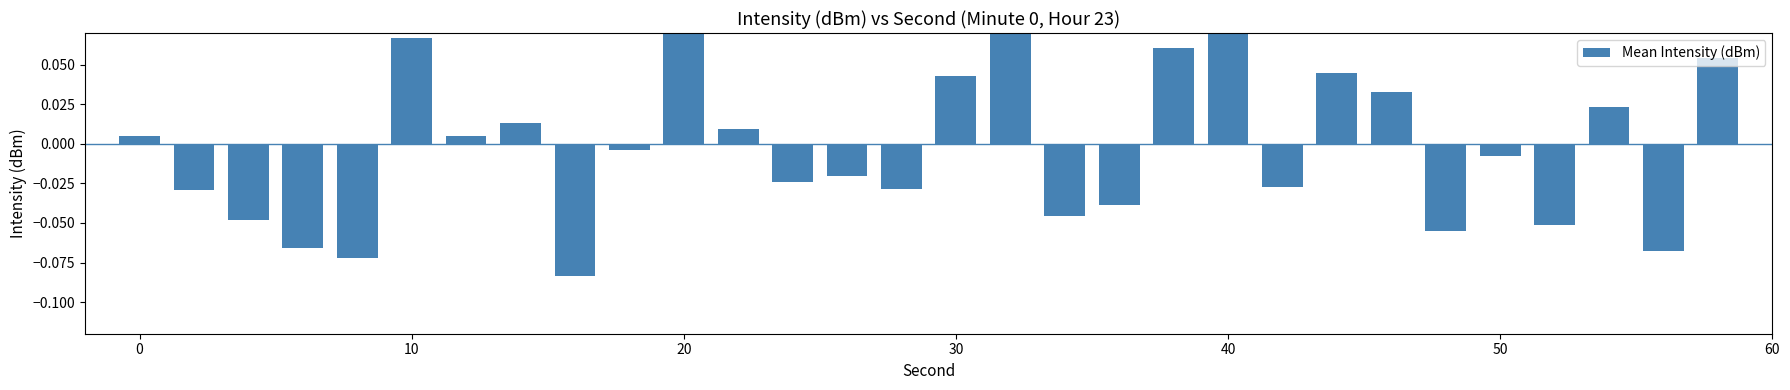

How many values are below zero?

16